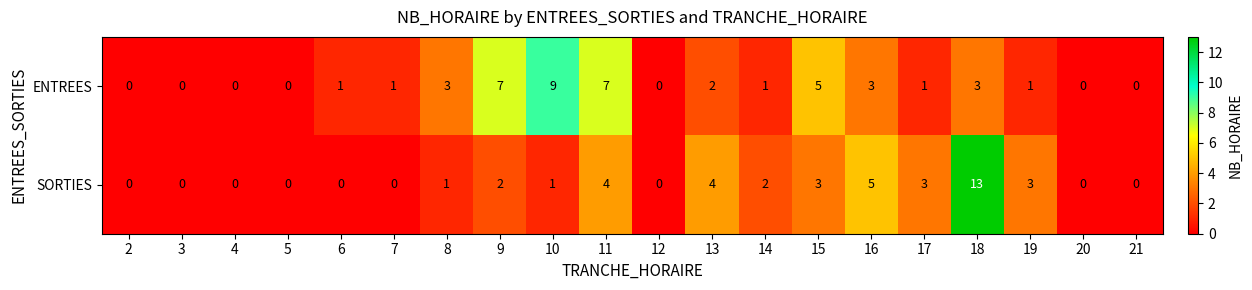

Which series has the largest range (max minus min)?

SORTIES